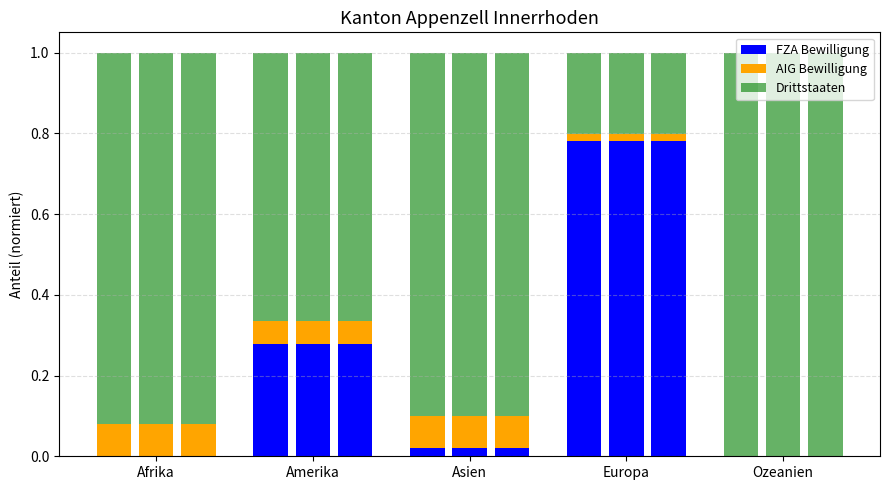

What are all the series names shown in the legend?

FZA Bewilligung, AIG Bewilligung, Drittstaaten